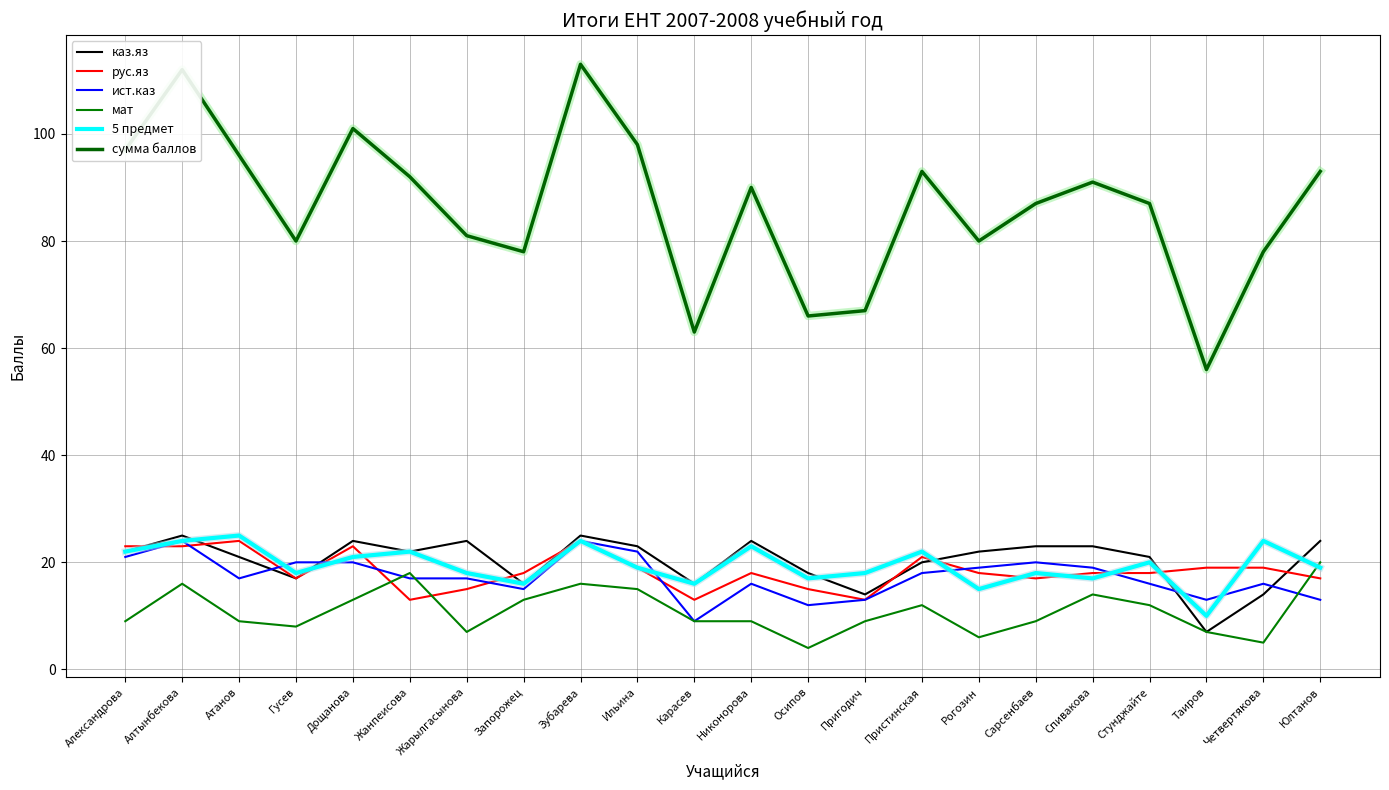

How many lines are shown in the chart?

6